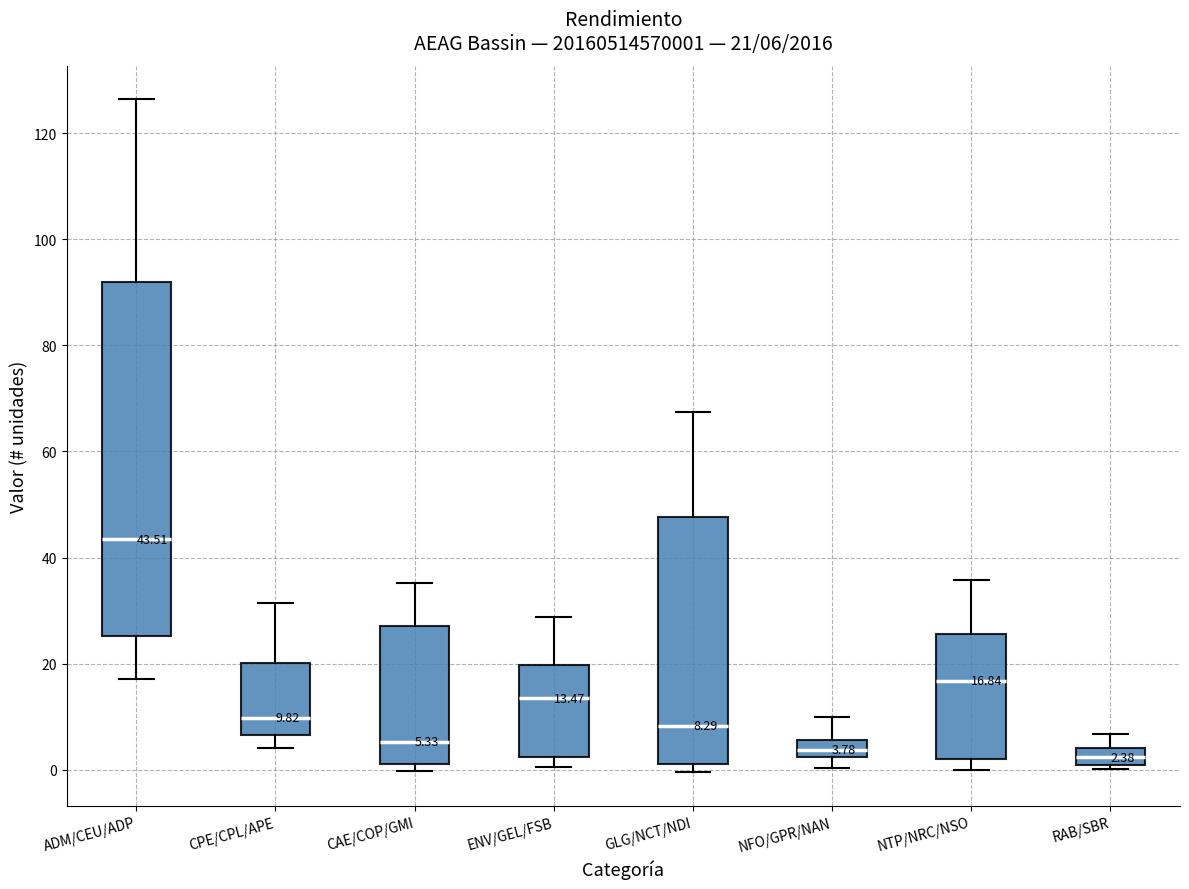

Which box is the tallest, from its lower edge to its upper edge?

ADM/CEU/ADP